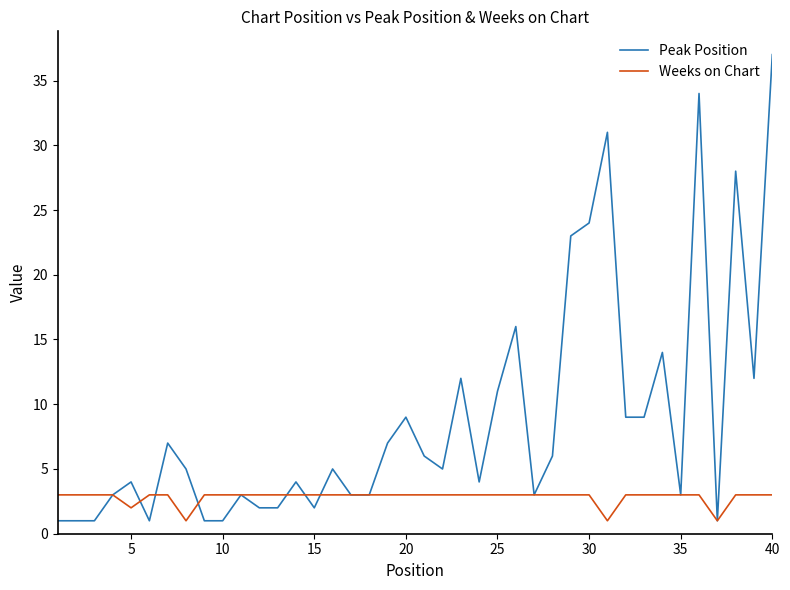

List the series in order of their overall mean, highest first.

Peak Position, Weeks on Chart